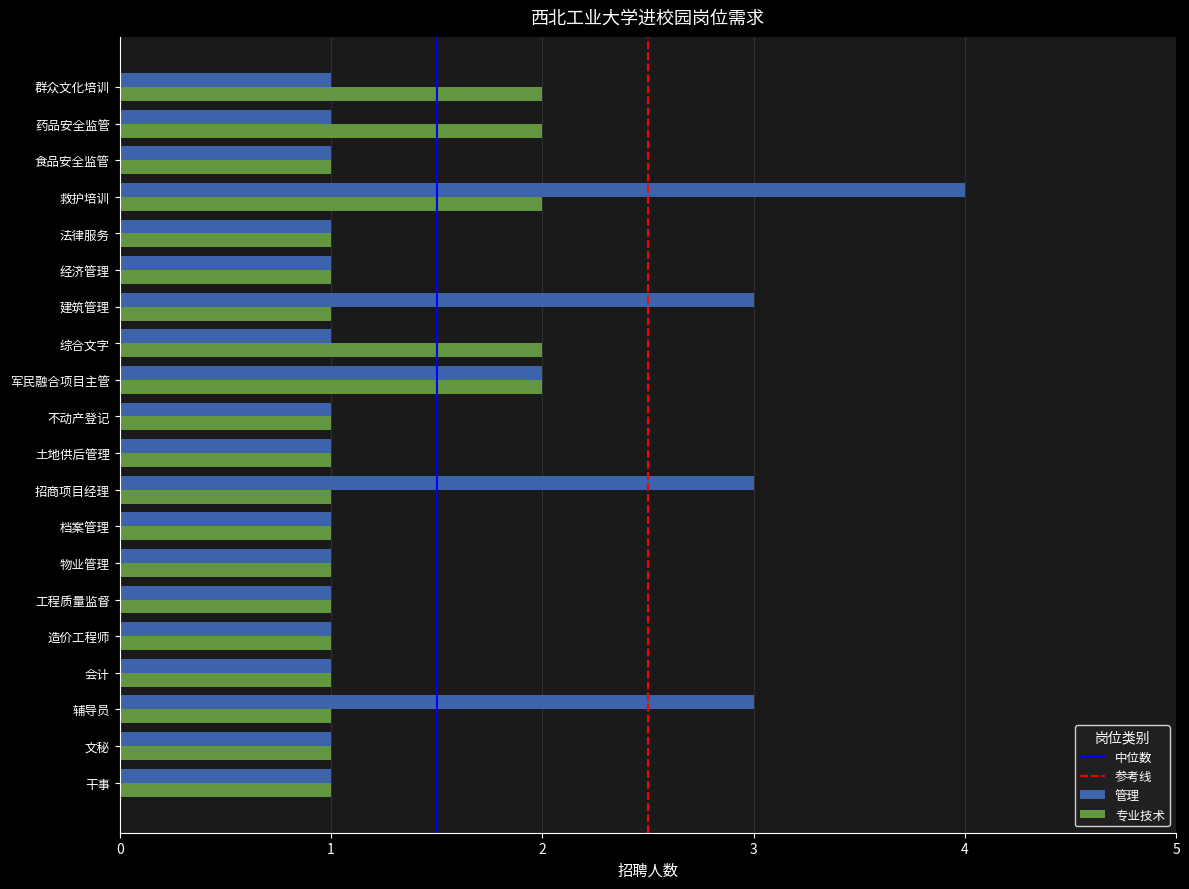

Where is 管理 nearest to the value 2?

军民融合项目主管